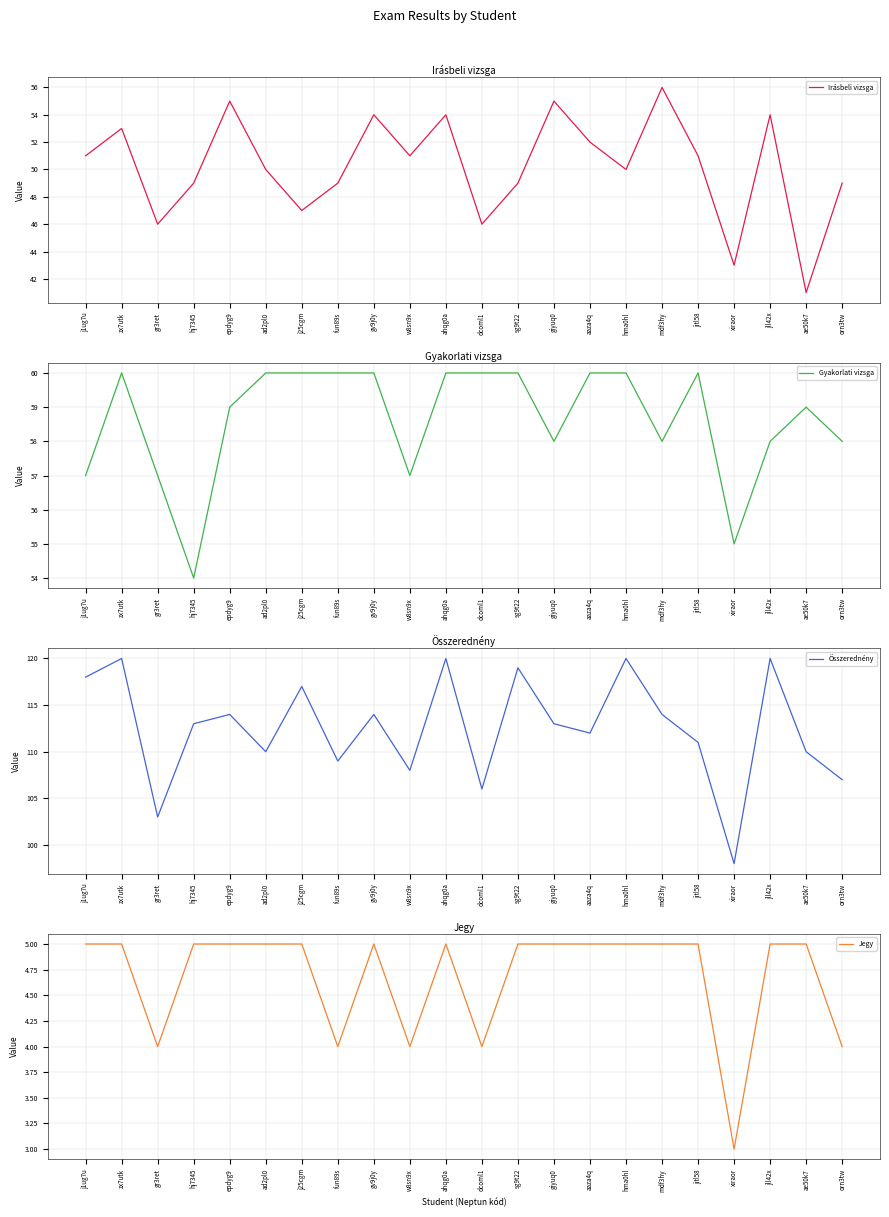

What is the value of the Összerednény point at the 19th from the left?

98